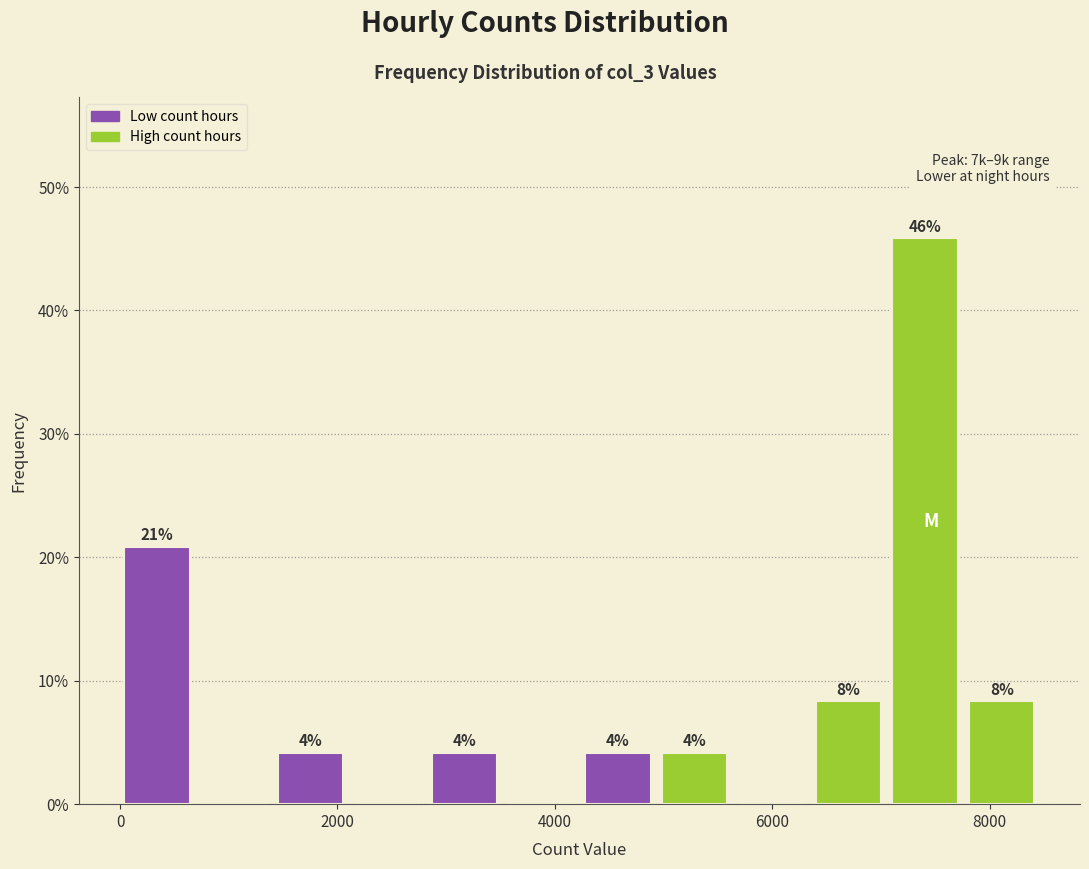

Read against the x-axis, roughly where is the centre of the tallest bar?

7400